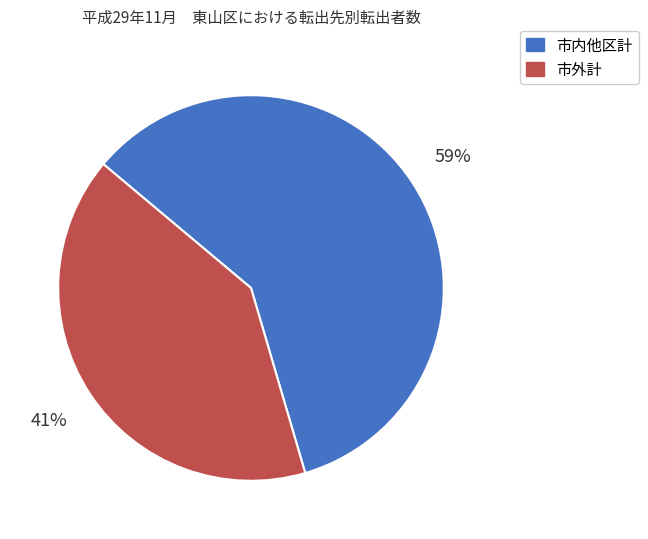

Combined, do 市外計 and 市内他区計 account for over 50%?

Yes